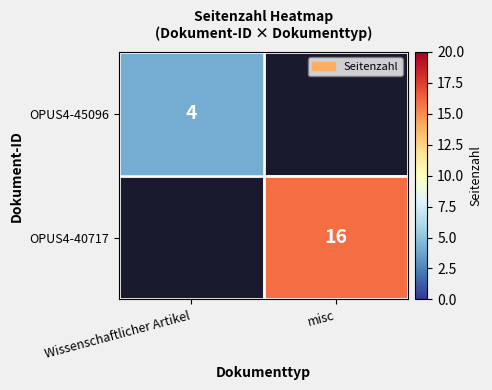

At how many categories does at least one series exceed 9?

1